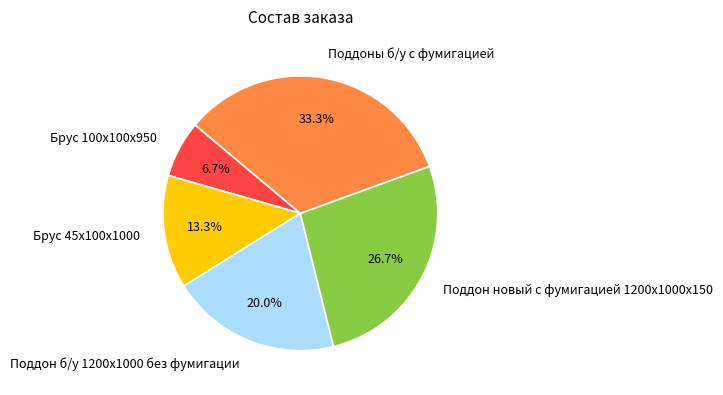

Combined, do Поддон б/у 1200х1000 без фумигации and Поддоны б/у с фумигацией account for over 50%?

Yes